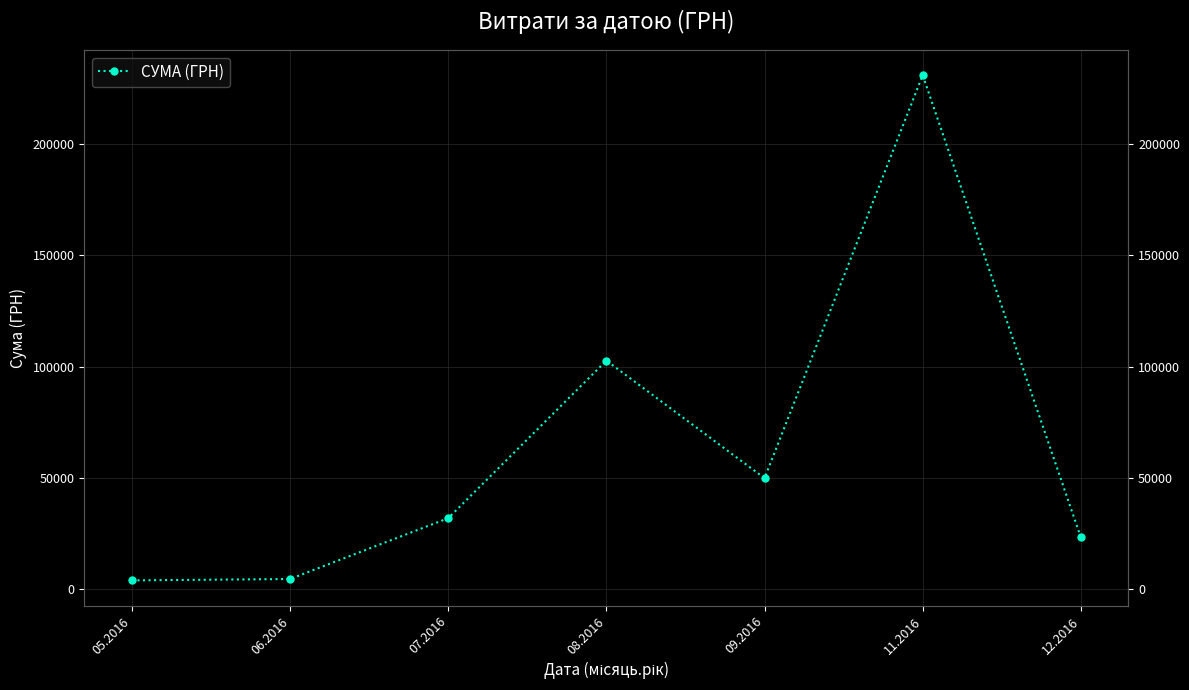

What is the label of the 7th point from the left?

12.2016